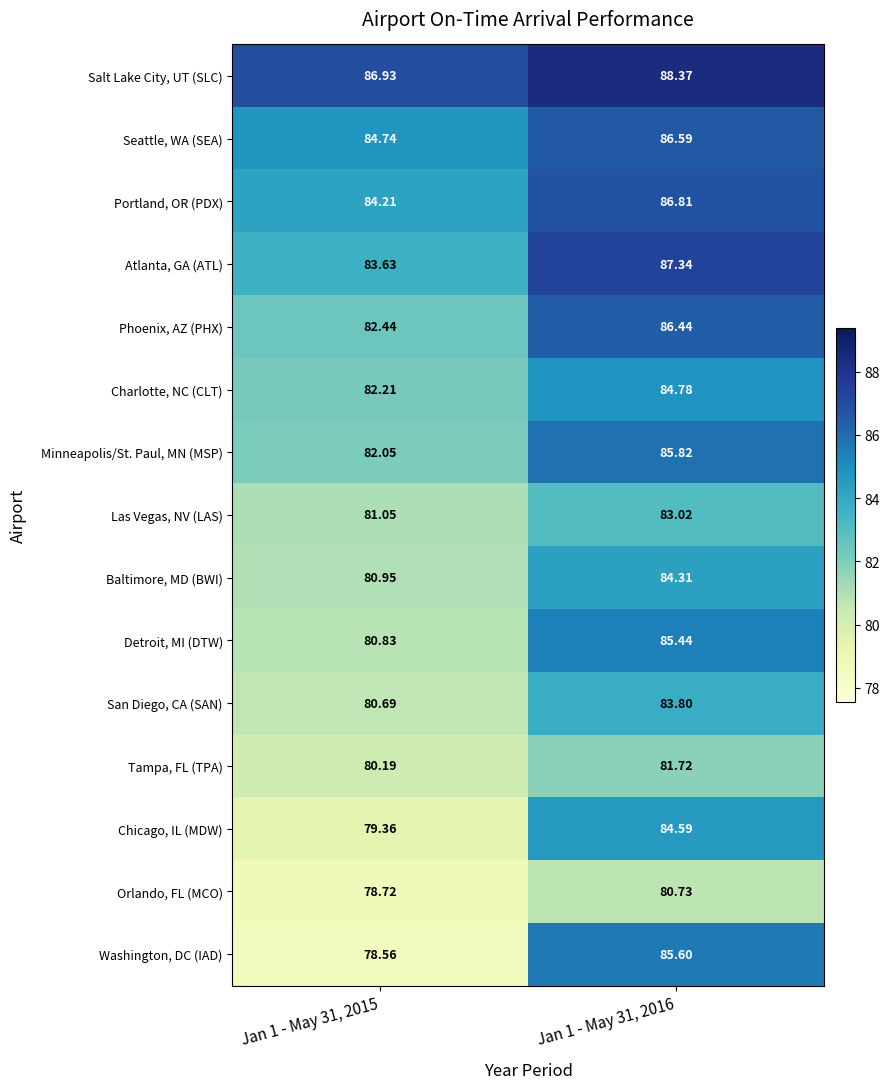

Between Jan 1 - May 31, 2015 and Jan 1 - May 31, 2016, which series saw the biggest shift?

Washington, DC (IAD)